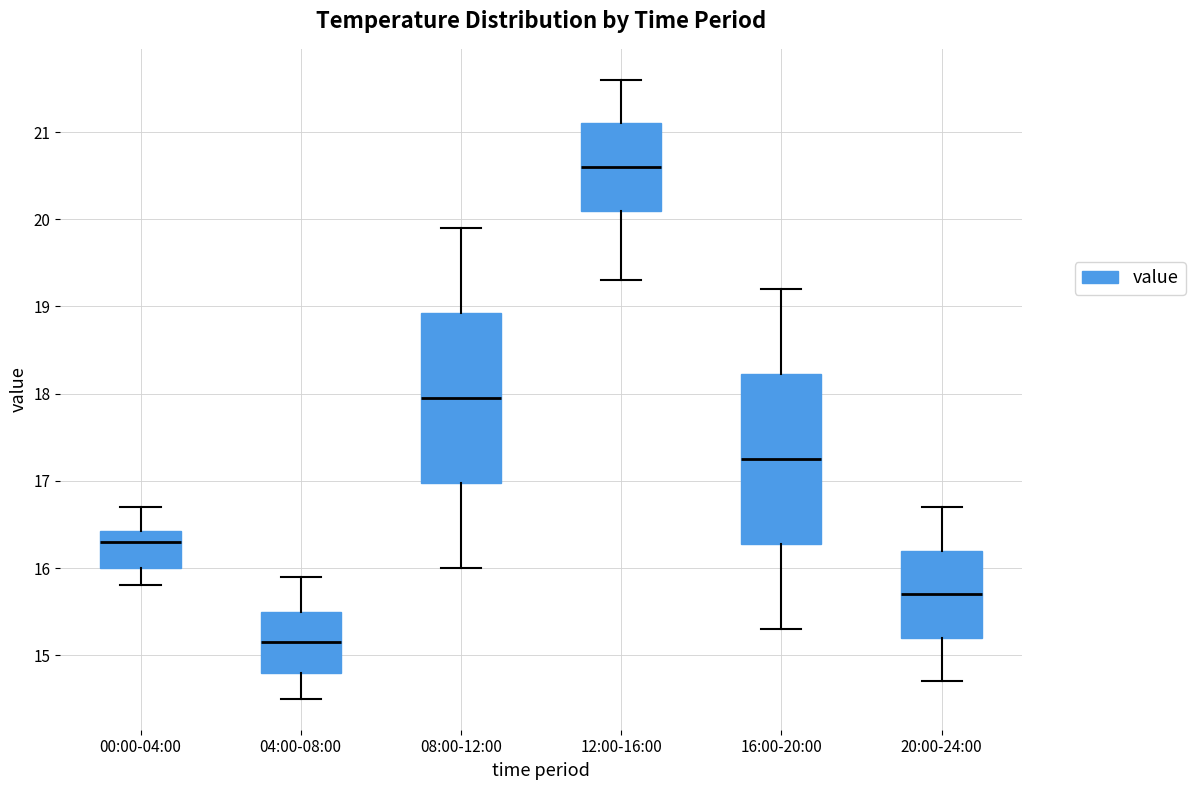

Reading left to right, transcribe this box plot: for each box, give where its median line is, the range the box spans, and where its two whiskers end, as read against the y-axis. The values are not printed on the chart, so give them approximately, as read against the axis.

00:00-04:00: median 16.3, box 16.0 to 16.4, whiskers 15.8 to 16.7
04:00-08:00: median 15.2, box 14.8 to 15.5, whiskers 14.5 to 15.9
08:00-12:00: median 18.0, box 17.0 to 18.9, whiskers 16.0 to 19.9
12:00-16:00: median 20.6, box 20.1 to 21.1, whiskers 19.3 to 21.6
16:00-20:00: median 17.3, box 16.3 to 18.2, whiskers 15.3 to 19.2
20:00-24:00: median 15.7, box 15.2 to 16.2, whiskers 14.7 to 16.7